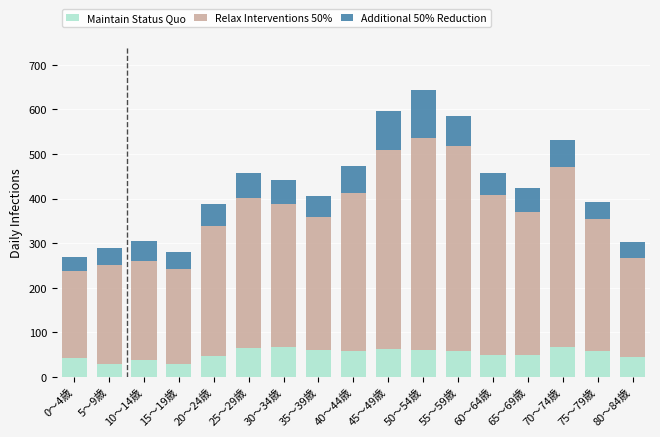

The Maintain Status Quo series shows 48 at 60～64歳. True or false?

True